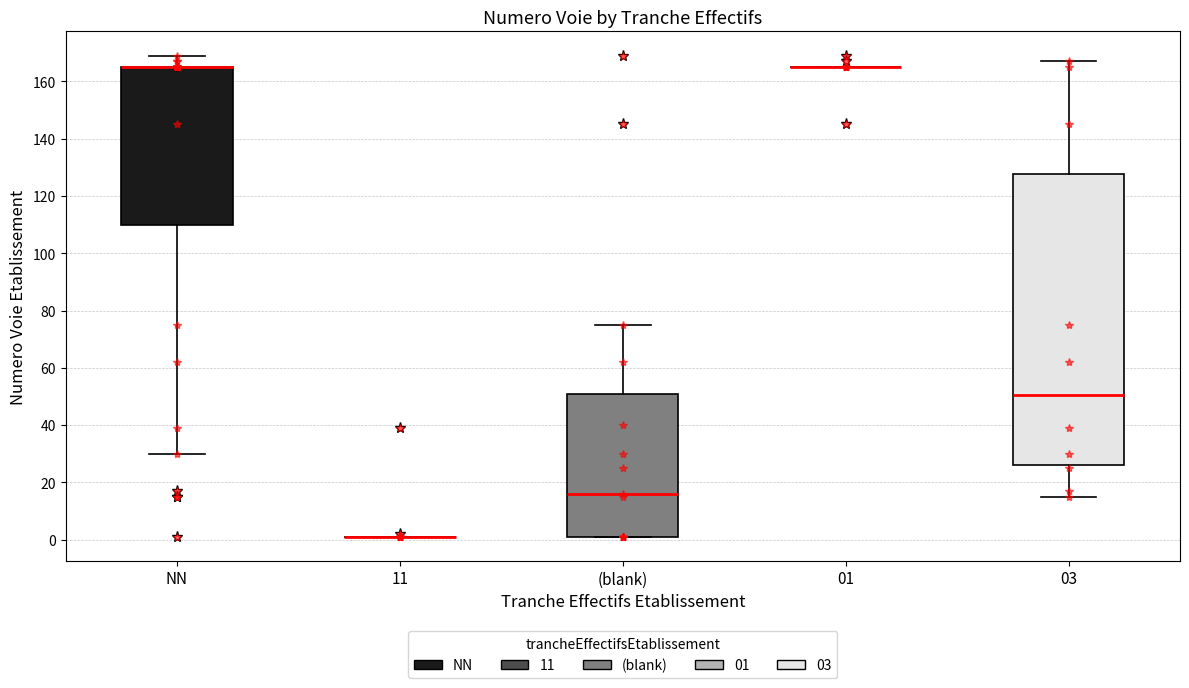

Reading left to right, transcribe this box plot: for each box, give where its median line is, the range the box spans, and where its two whiskers end, as read against the y-axis. The values are not printed on the chart, so give them approximately, as read against the axis.

NN: median 166 (drawn on the box's upper edge), box 110 to 166, whiskers 30 to 170
11: box collapsed to a line at 2, whiskers 2 to 2
(blank): median 16, box 2 to 52, whiskers 2 to 76
01: box collapsed to a line at 166, whiskers 166 to 166
03: median 50, box 26 to 128, whiskers 16 to 168